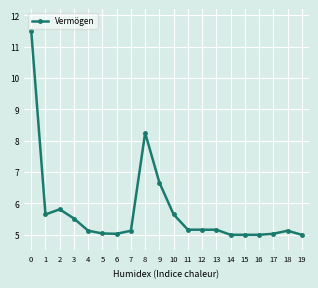

What is the difference between the values at 12 and 8?

3.1